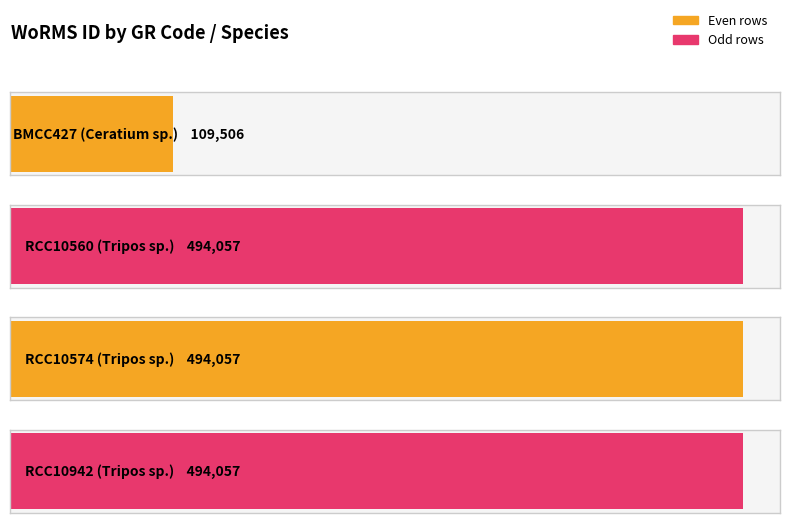

What is the label of the 1st bar from the left?

BMCC427 (Ceratium sp.)